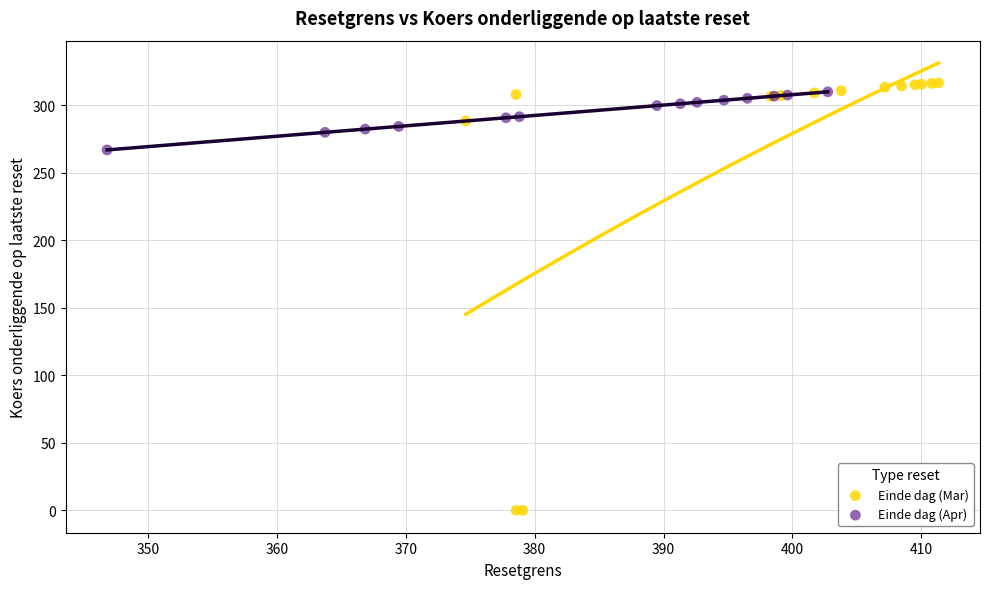

Which series reaches the minimum Y coordinate?

Einde dag (Mar)